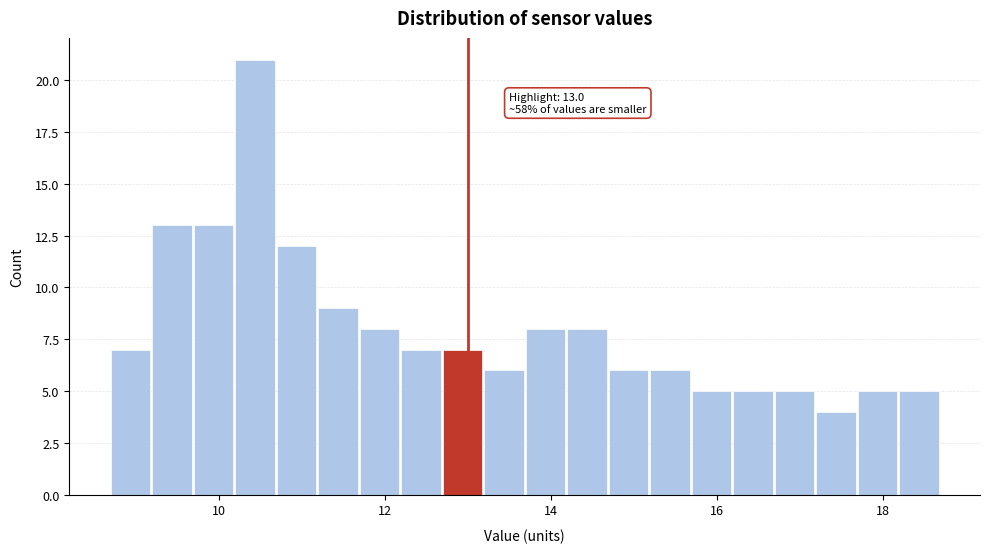

Around what value on the x-axis is the tallest bar? Give the approximate position of its centre, as read against the axis.

10.4